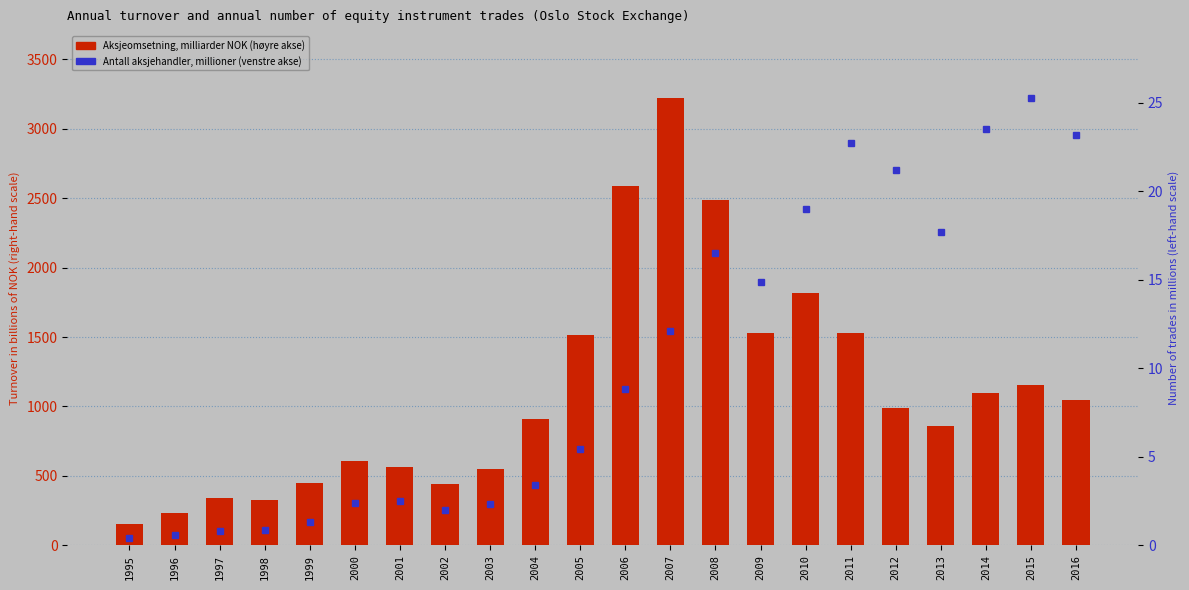

Which category has the highest value in the Aksjeomsetning, milliarder NOK (høyre akse) series?

2007